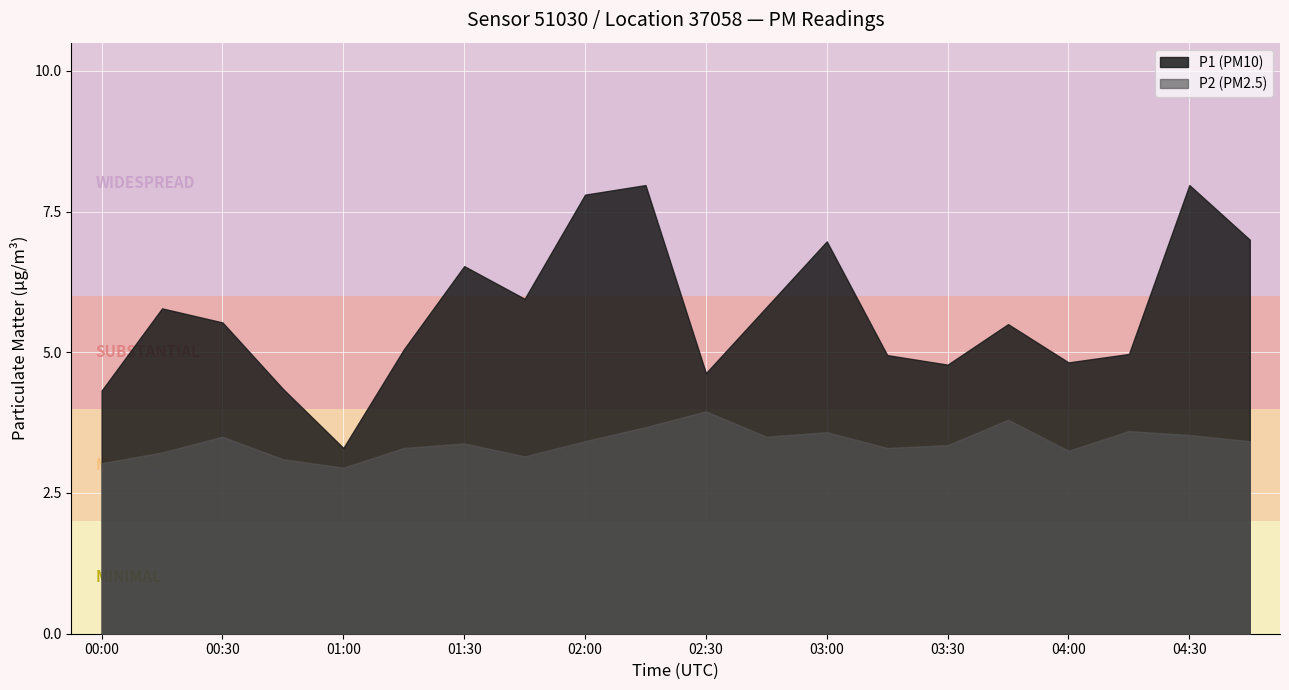

True or false: P1 has a value of 1.5 at 00:15.

False